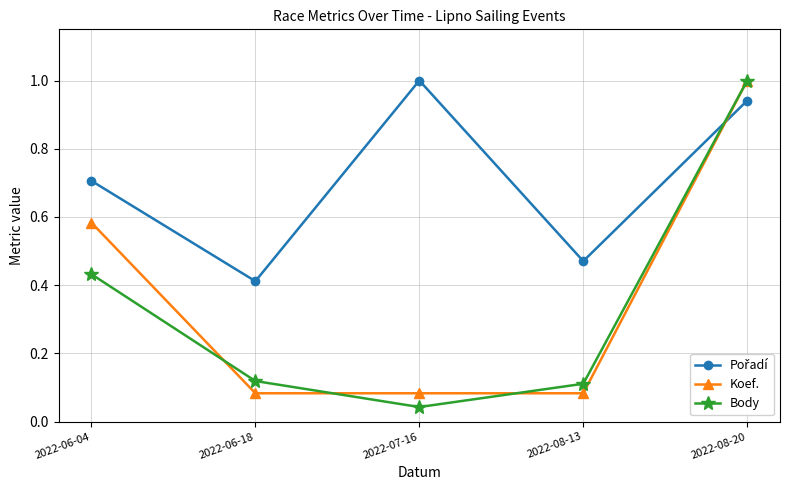

What is the spread (max minus min) of values at 2022-07-16?

1.0